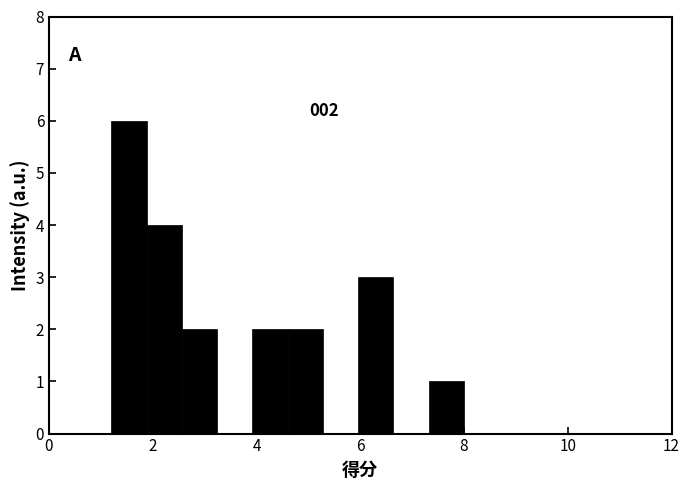

Around what value on the x-axis is the tallest bar? Give the approximate position of its centre, as read against the axis.

1.6